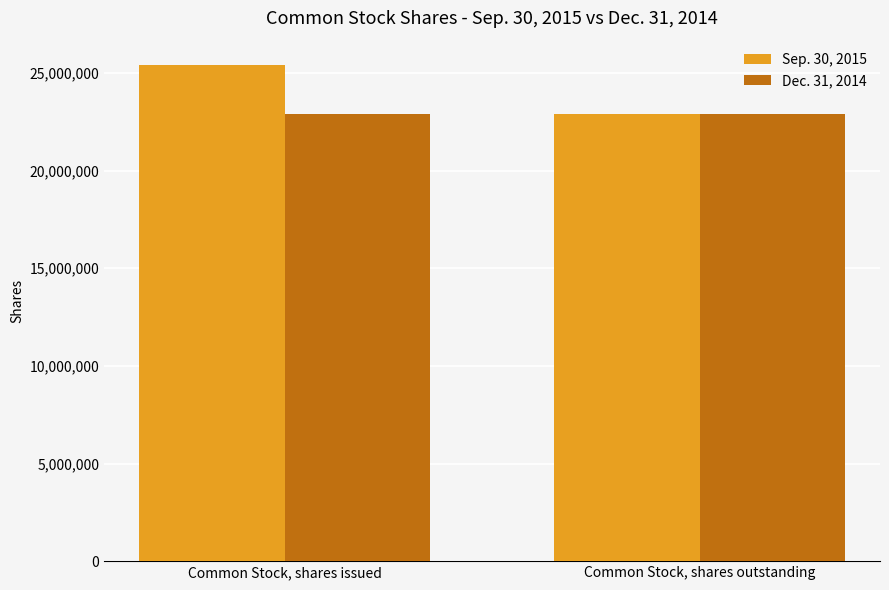

Is it true that Dec. 31, 2014 equals 22884031 at Common Stock, shares outstanding?

True